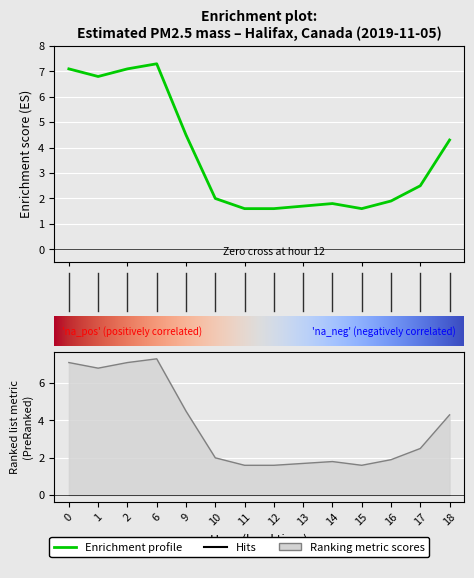

Rank the categories by value from highest to lowest.

6, 0, 2, 1, 9, 18, 17, 10, 16, 14, 13, 11, 12, 15